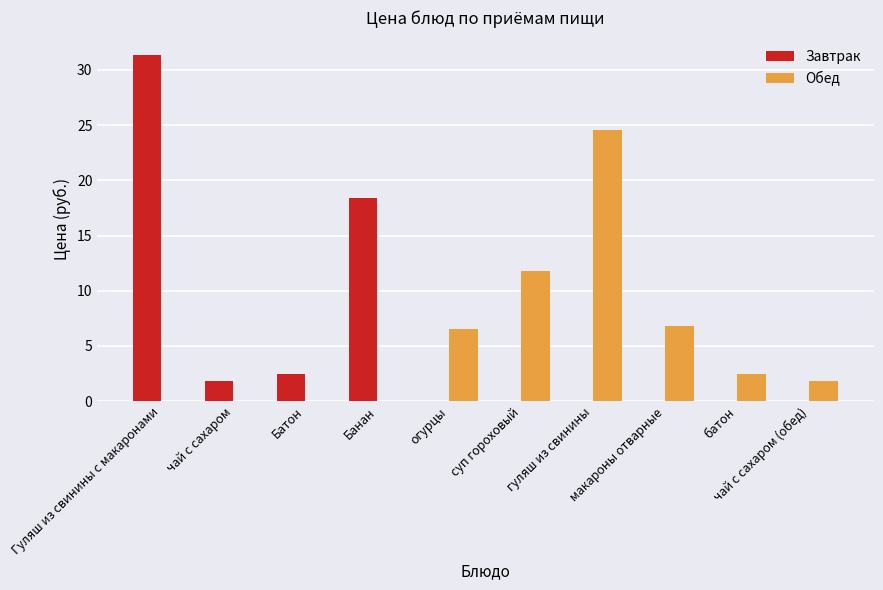

What is the sum of all Обед values?

54.0